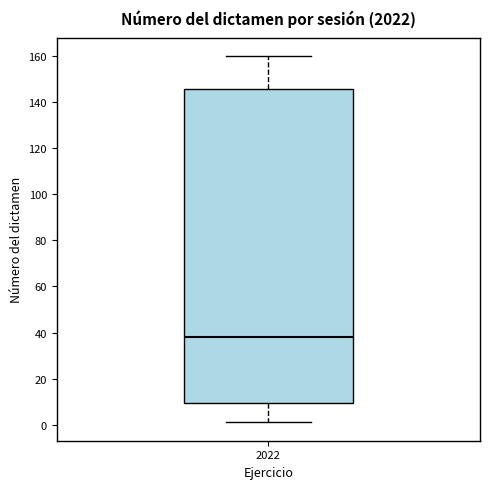

Where does the lower whisker of the box at x = 2022 end on the y-axis? The values are not printed on the chart, so give them approximately, as read against the axis.

2